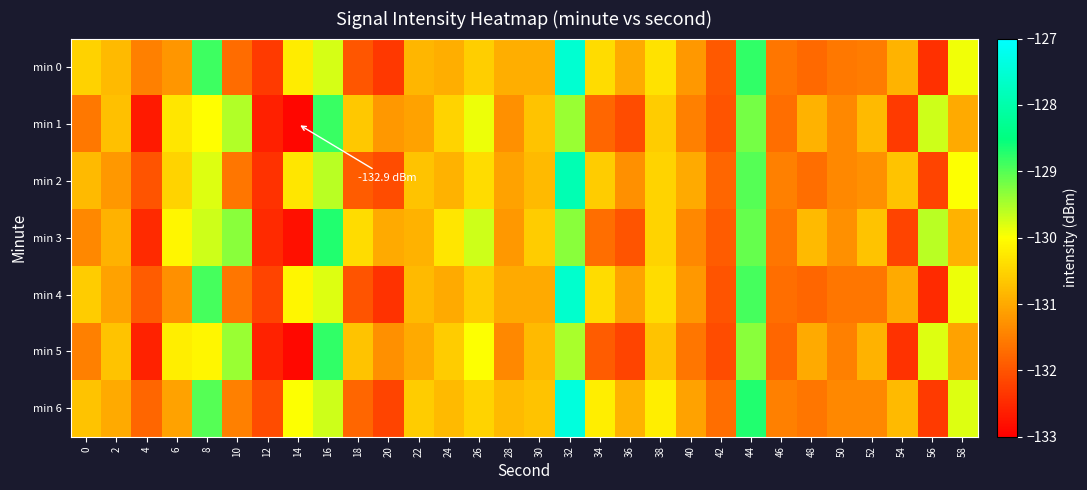

Reading right to left, extract all data points from this chart.

min 0: 58=-129.9	56=-132.4	54=-130.9	52=-131.5	50=-131.6	48=-131.7	46=-131.6	44=-128.8	42=-131.9	40=-131.2	38=-130.3	36=-131.0	34=-130.4	32=-127.5	30=-130.9	28=-131.0	26=-130.6	24=-130.9	22=-130.8	20=-132.3	18=-132.0	16=-129.8	14=-130.2	12=-132.3	10=-131.7	8=-128.9	6=-131.2	4=-131.5	2=-130.8	0=-130.5
min 1: 58=-131.0	56=-129.7	54=-132.3	52=-130.8	50=-131.4	48=-130.9	46=-131.7	44=-129.2	42=-132.0	40=-131.5	38=-130.6	36=-132.1	34=-131.8	32=-129.4	30=-130.7	28=-131.3	26=-129.9	24=-130.5	22=-131.1	20=-131.2	18=-130.6	16=-128.8	14=-132.9	12=-132.6	10=-129.5	8=-130.0	6=-130.3	4=-132.7	2=-130.7	0=-131.6
min 2: 58=-130.0	56=-132.2	54=-130.7	52=-131.3	50=-131.4	48=-131.7	46=-131.5	44=-129.0	42=-131.8	40=-131.0	38=-130.5	36=-131.3	34=-130.6	32=-127.9	30=-130.8	28=-131.1	26=-130.4	24=-130.9	22=-130.7	20=-132.1	18=-131.9	16=-129.6	14=-130.3	12=-132.4	10=-131.6	8=-129.8	6=-130.5	4=-132.0	2=-131.2	0=-130.8
min 3: 58=-130.9	56=-129.6	54=-132.2	52=-130.7	50=-131.3	48=-130.8	46=-131.6	44=-129.1	42=-131.9	40=-131.4	38=-130.5	36=-132.0	34=-131.7	32=-129.3	30=-130.6	28=-131.2	26=-129.7	24=-130.3	22=-130.9	20=-131.0	18=-130.4	16=-128.7	14=-132.8	12=-132.5	10=-129.3	8=-129.7	6=-130.1	4=-132.5	2=-130.9	0=-131.4
min 4: 58=-129.9	56=-132.5	54=-131.0	52=-131.6	50=-131.6	48=-131.8	46=-131.7	44=-128.9	42=-132.0	40=-131.2	38=-130.4	36=-131.1	34=-130.4	32=-127.6	30=-131.0	28=-131.0	26=-130.6	24=-131.0	22=-130.8	20=-132.4	18=-132.0	16=-129.8	14=-130.1	12=-132.2	10=-131.6	8=-128.9	6=-131.3	4=-131.9	2=-131.1	0=-130.6
min 5: 58=-131.1	56=-129.8	54=-132.4	52=-130.9	50=-131.5	48=-131.0	46=-131.8	44=-129.3	42=-132.1	40=-131.6	38=-130.7	36=-132.2	34=-131.9	32=-129.5	30=-130.8	28=-131.4	26=-130.0	24=-130.6	22=-131.0	20=-131.3	18=-130.7	16=-128.8	14=-132.9	12=-132.6	10=-129.4	8=-130.1	6=-130.2	4=-132.6	2=-130.7	0=-131.5
min 6: 58=-129.8	56=-132.3	54=-130.8	52=-131.4	50=-131.4	48=-131.6	46=-131.5	44=-128.7	42=-131.7	40=-131.1	38=-130.2	36=-130.9	34=-130.2	32=-127.4	30=-130.7	28=-130.8	26=-130.5	24=-130.8	22=-130.6	20=-132.2	18=-131.8	16=-129.7	14=-130.0	12=-132.1	10=-131.5	8=-129.0	6=-131.1	4=-131.8	2=-131.0	0=-130.7